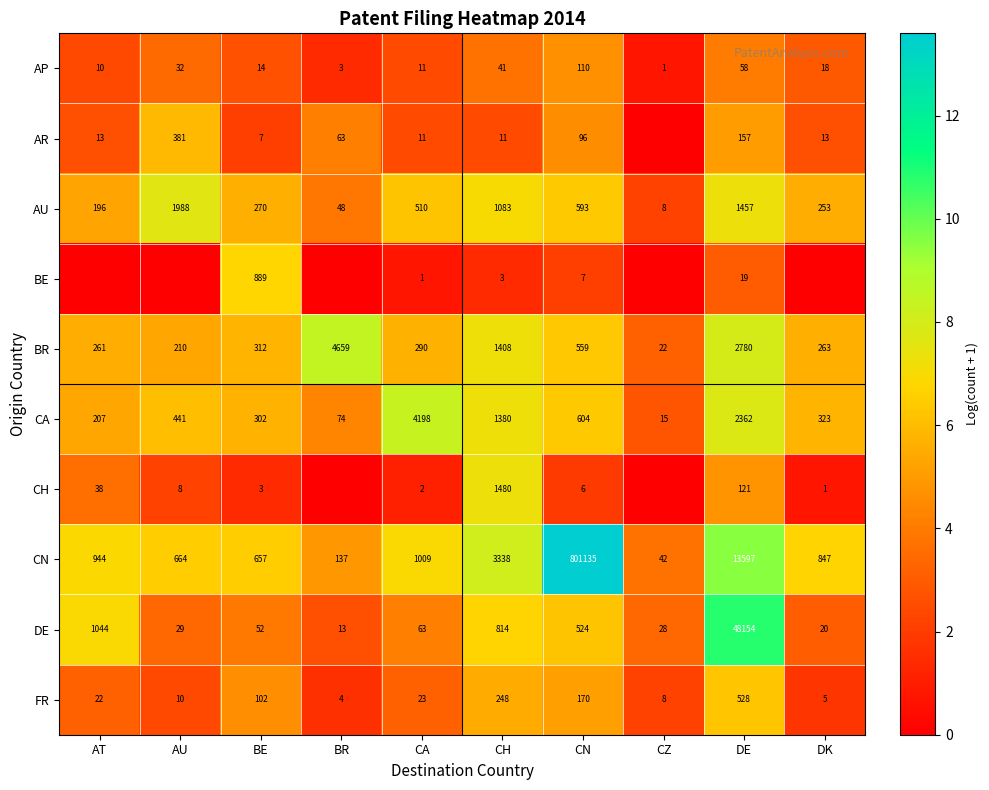

At how many categories does at least one series exceed 12?

1